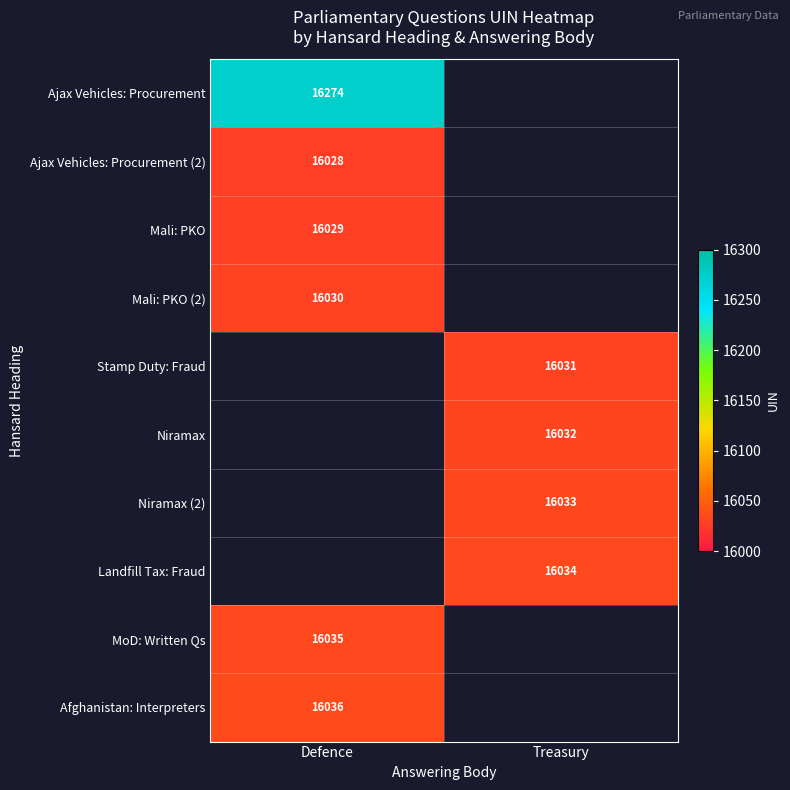

The Ajax Vehicles: Procurement (2) series shows 21492 at Defence. True or false?

False